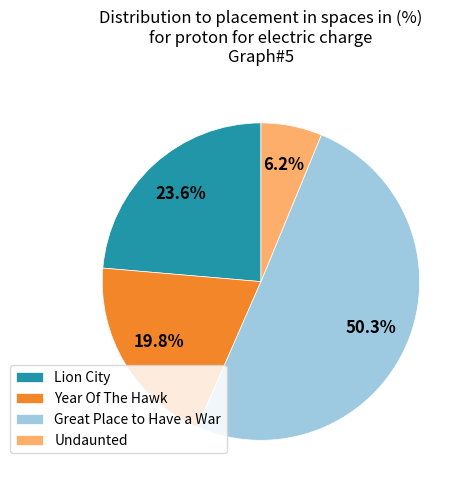

Which slice is the largest?

Great Place to Have a War